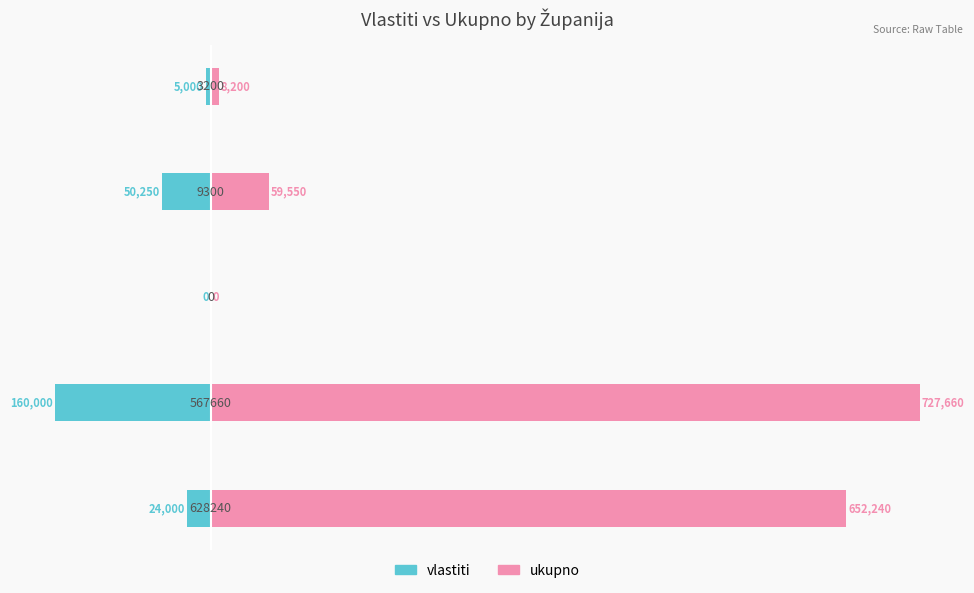

At how many categories does at least one series exceed -137517?

5